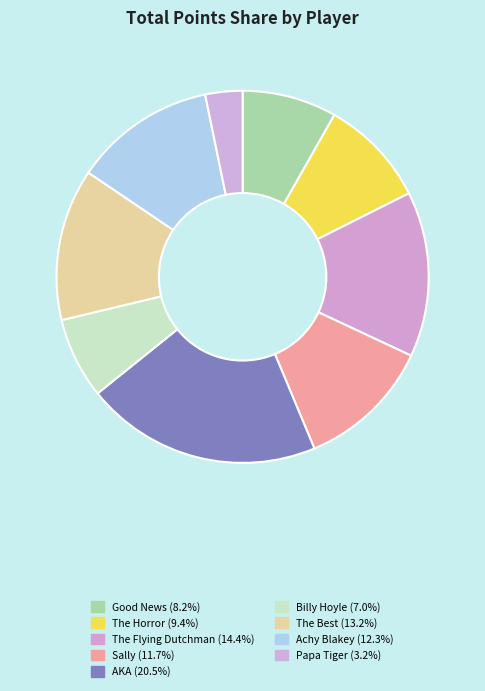

To the nearest percent, what is the combined percentage of Sally and Achy Blakey?

24%